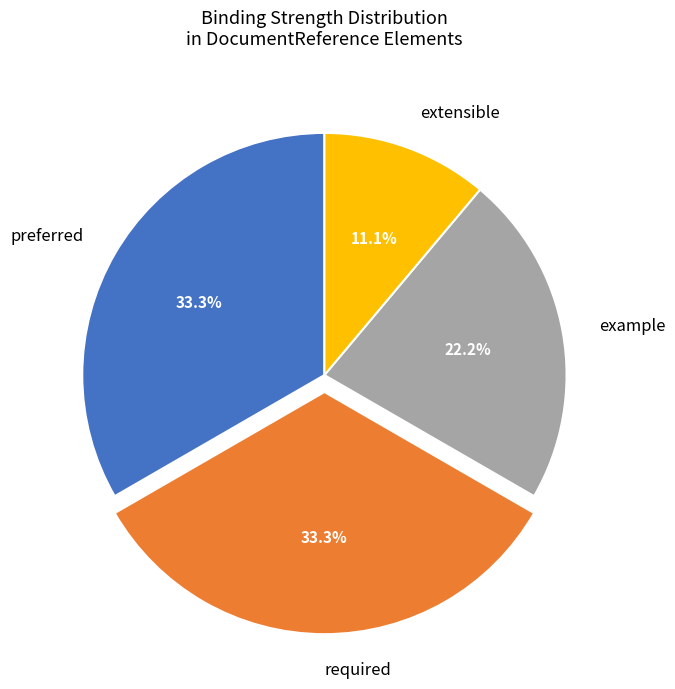

What is the total percentage of required and example?

55.6%